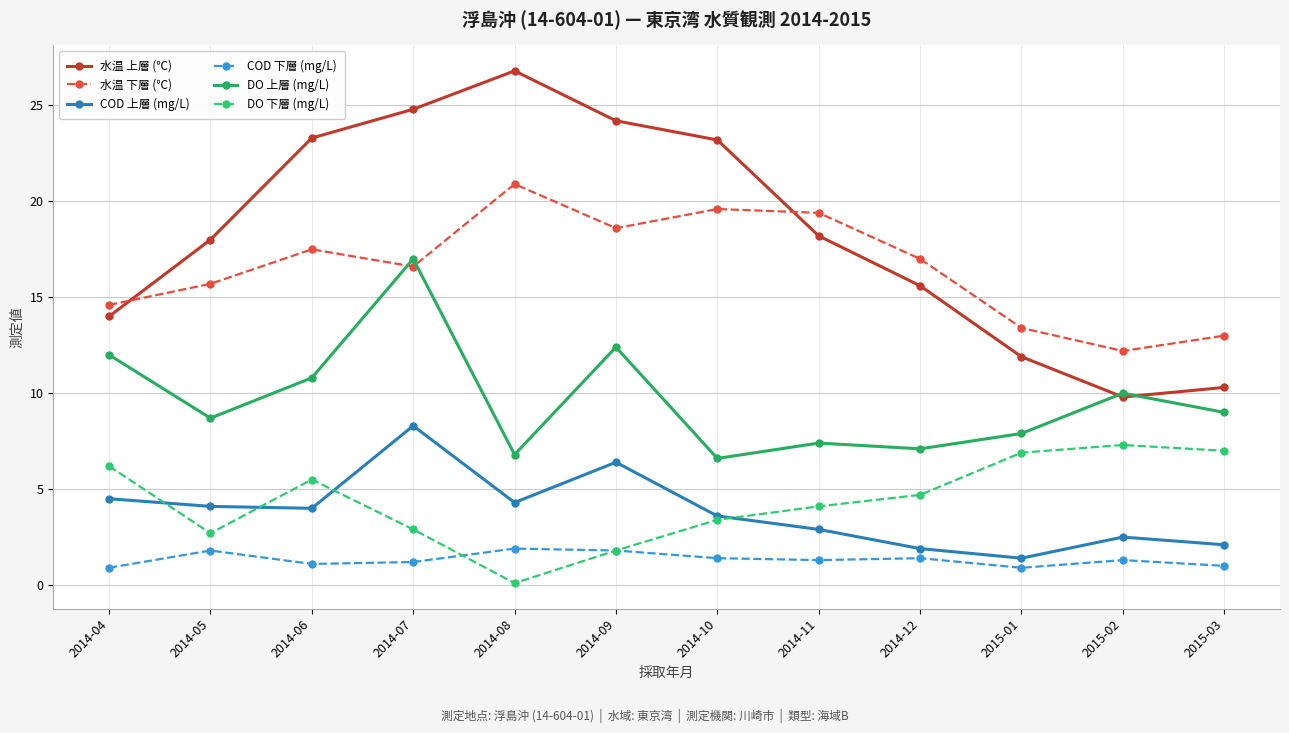

Which series has the largest range (max minus min)?

水温 上層 (℃)